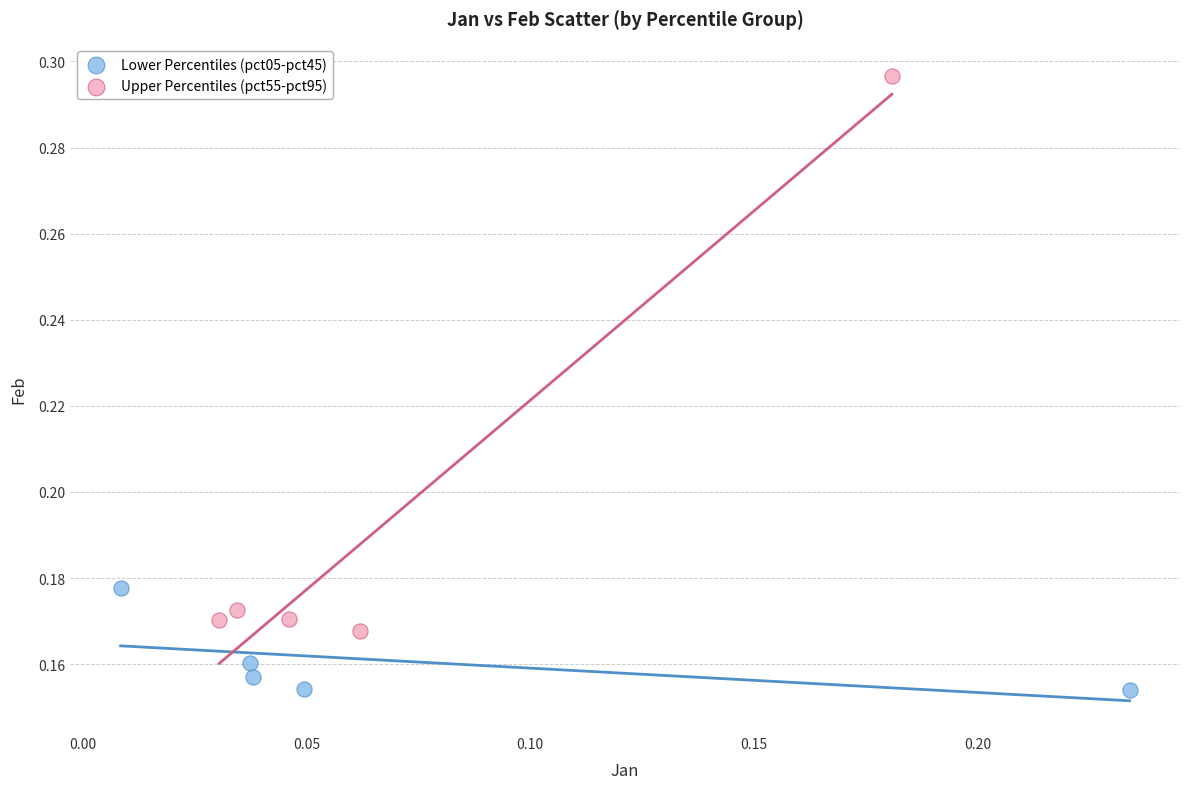

Which series has the widest spread of Y values?

Upper Percentiles (pct55-pct95)